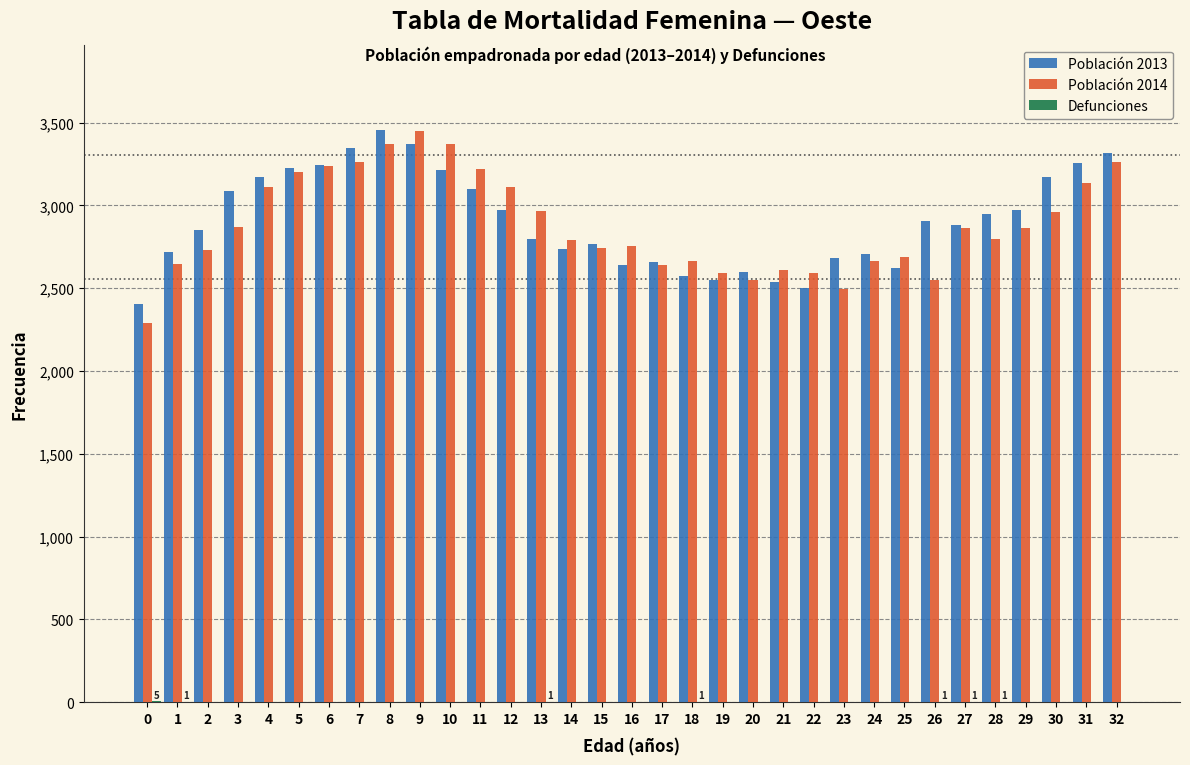

The value of Población 2013 at 26 is 4463. True or false?

False